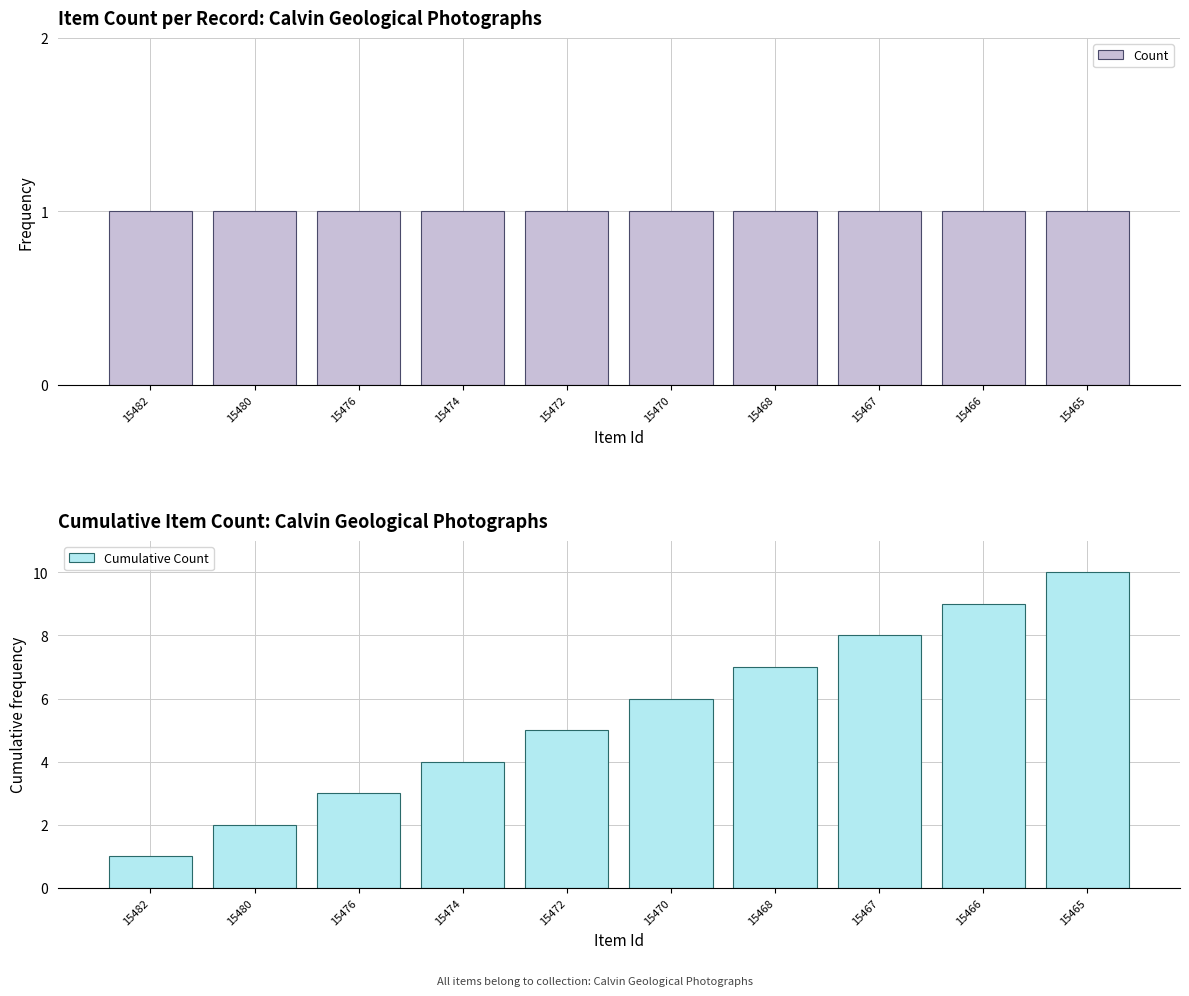

How many bars are there in each group?

2